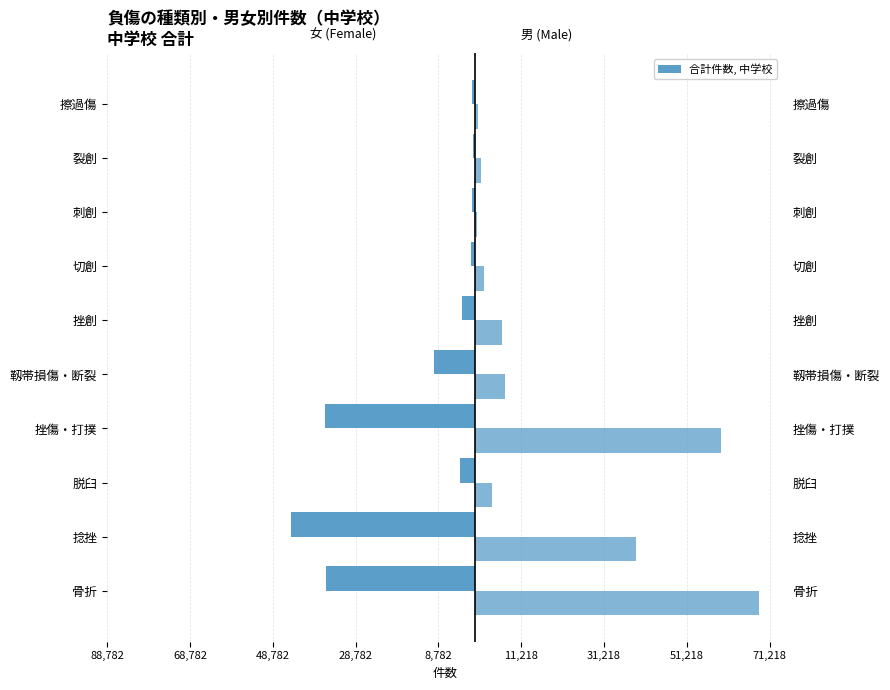

Between 挫傷・打撲 and 切創, which series saw the biggest shift?

男 (Male)